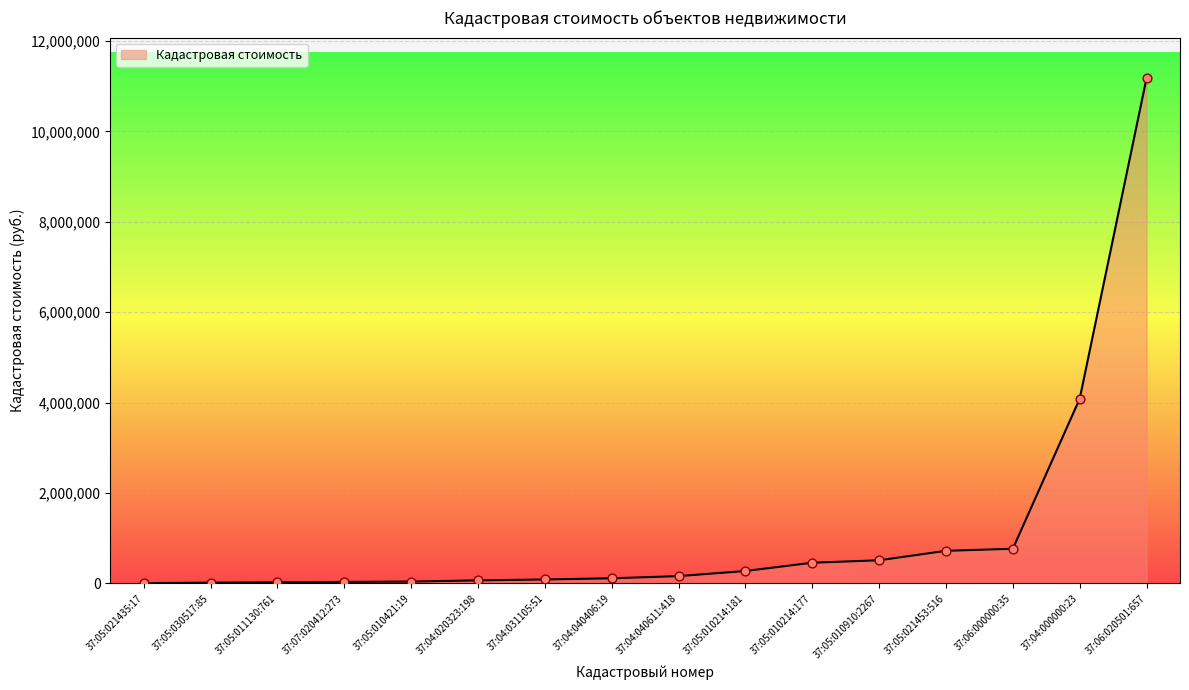

What is the ratio of the value at 37:04:000000:23 to the value at 37:04:031105:51?

47.1